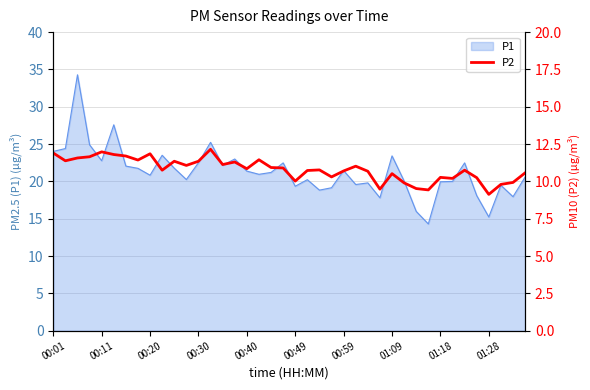

Is it true that P1 equals 31.9 at 00:11?

False